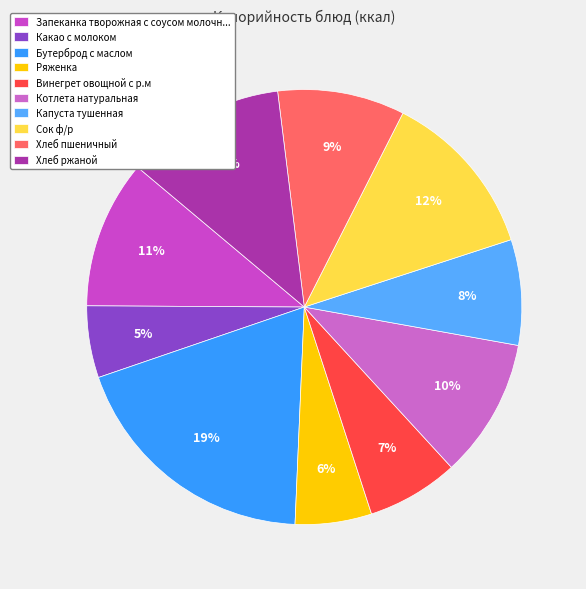

Is there any slice that represents more than half of the pie?

No